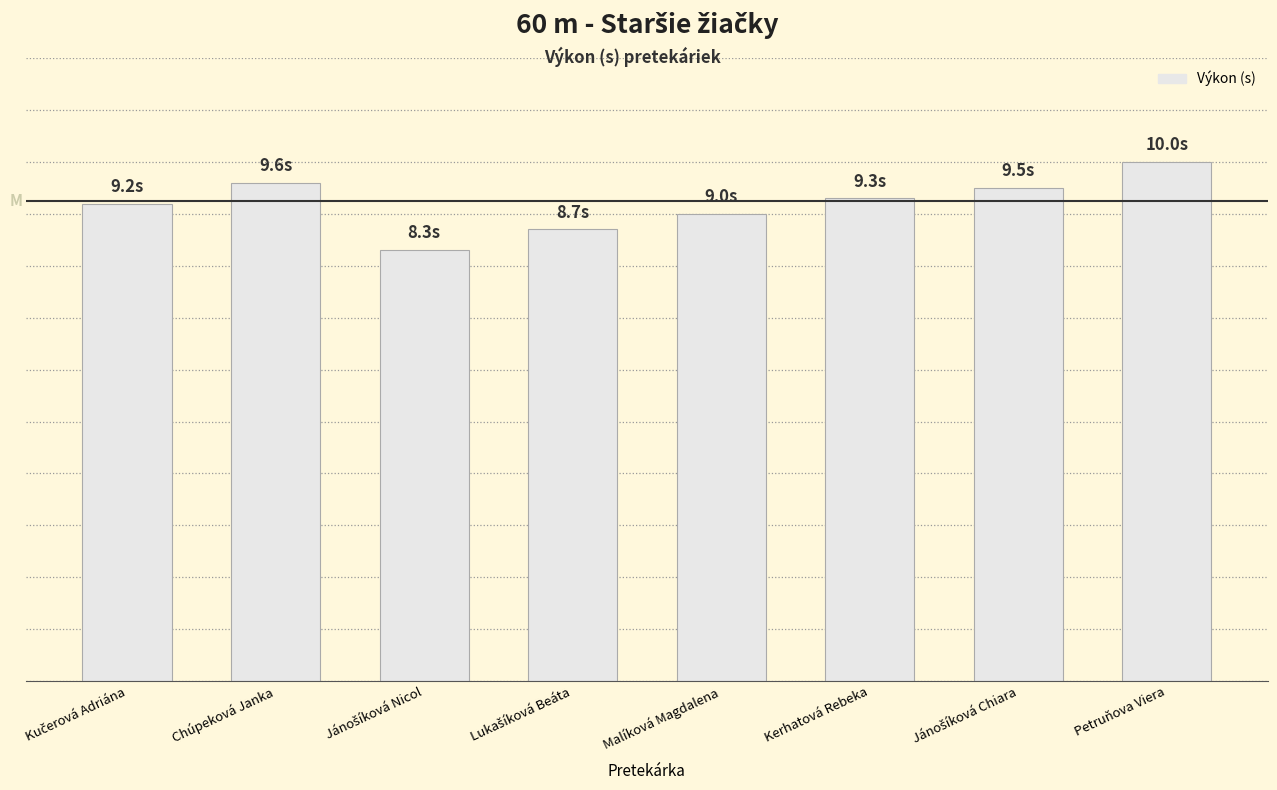

The chart shows a value of 2.3 at Jánošíková Chiara. True or false?

False